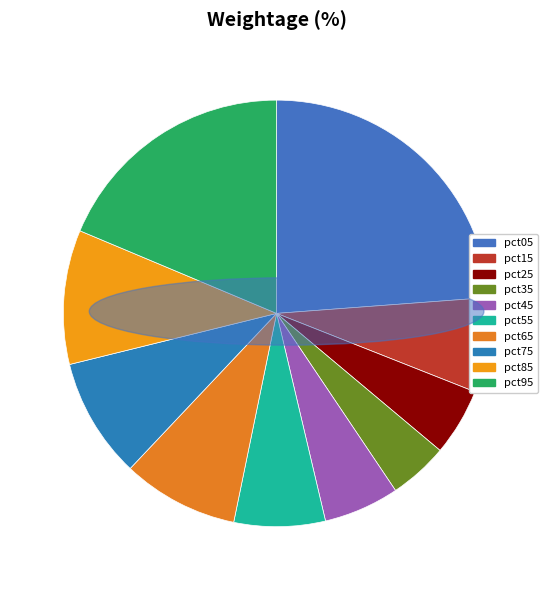

To the nearest percent, what portion does pct15 represent?

7%